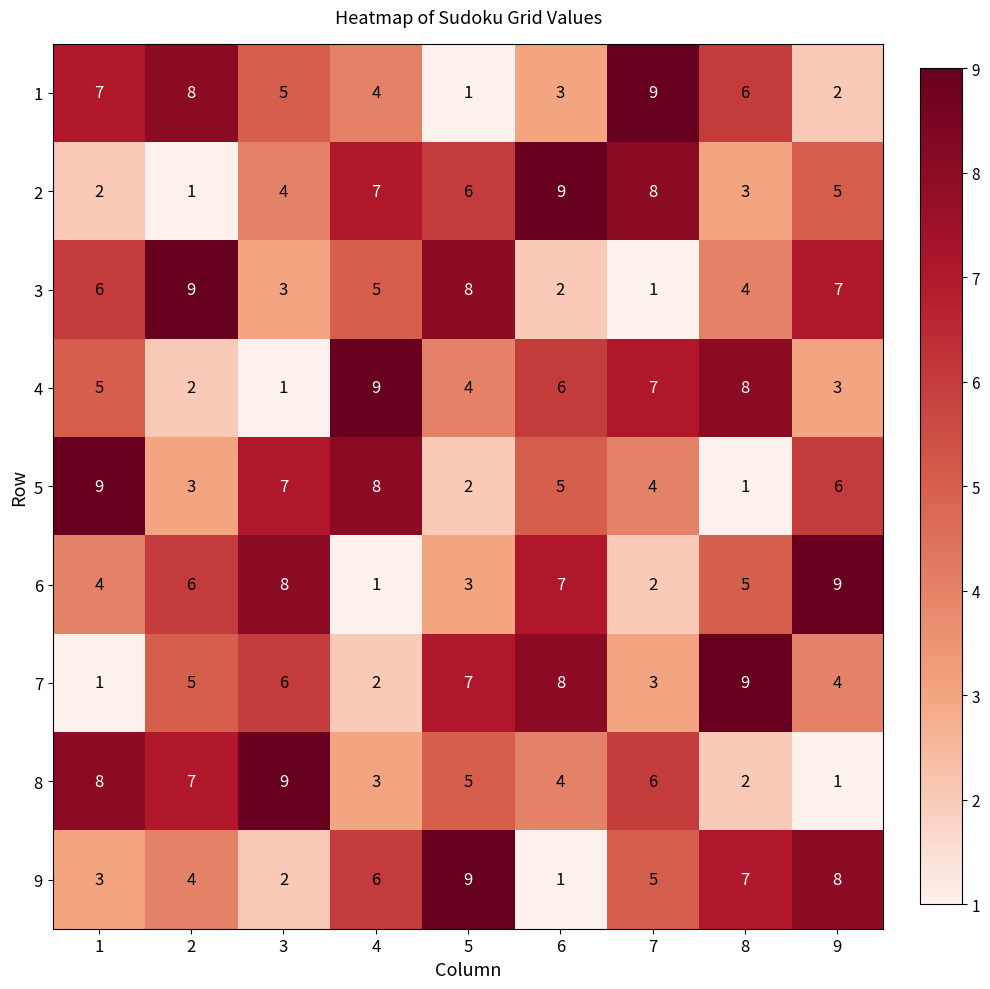

What is the sum of all 7 values?

45